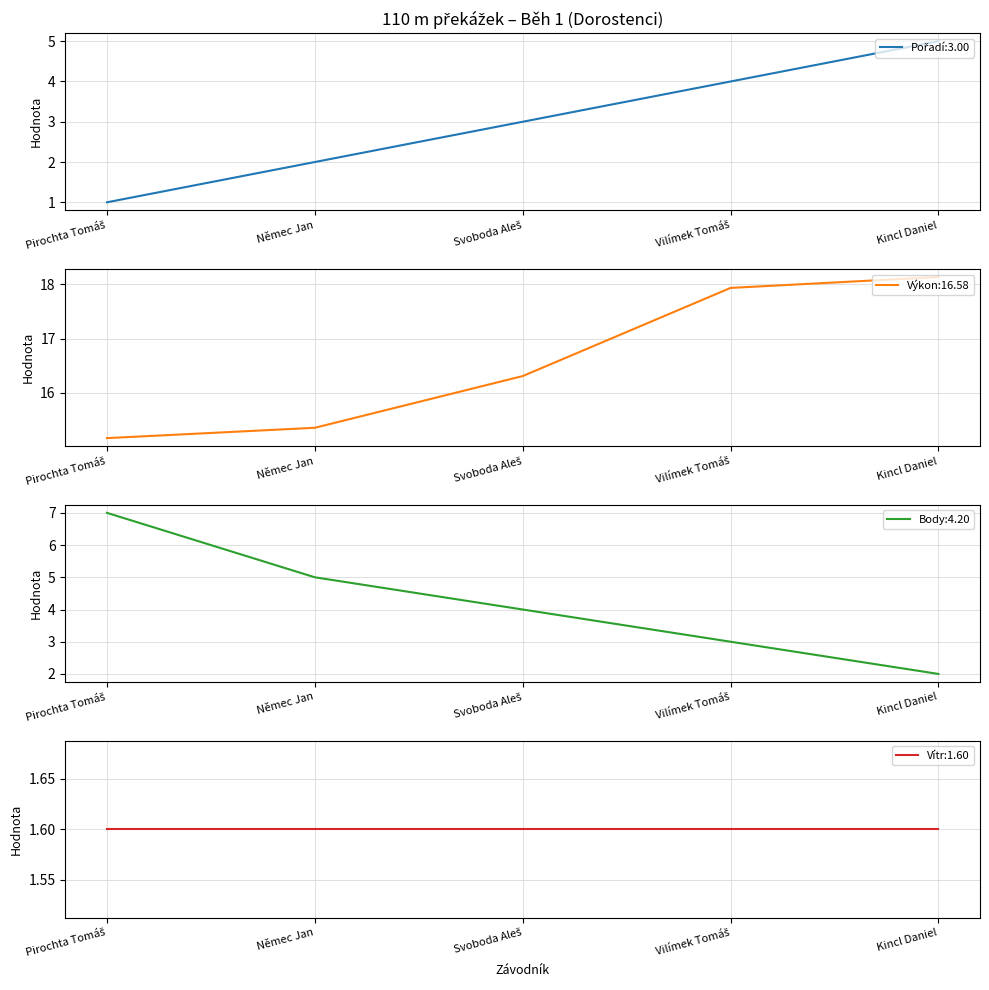

At which label does Výkon:16.58 reach its peak?

Kincl Daniel